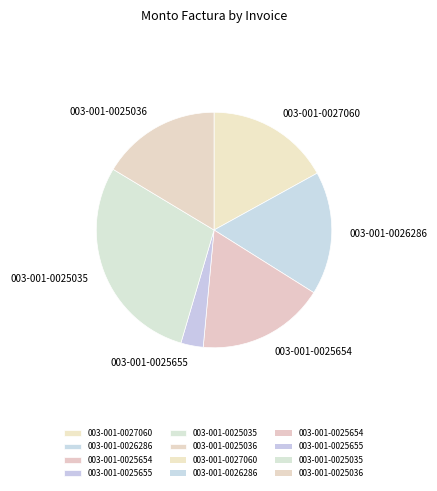

What is the smallest slice in the pie chart?

003-001-0025655